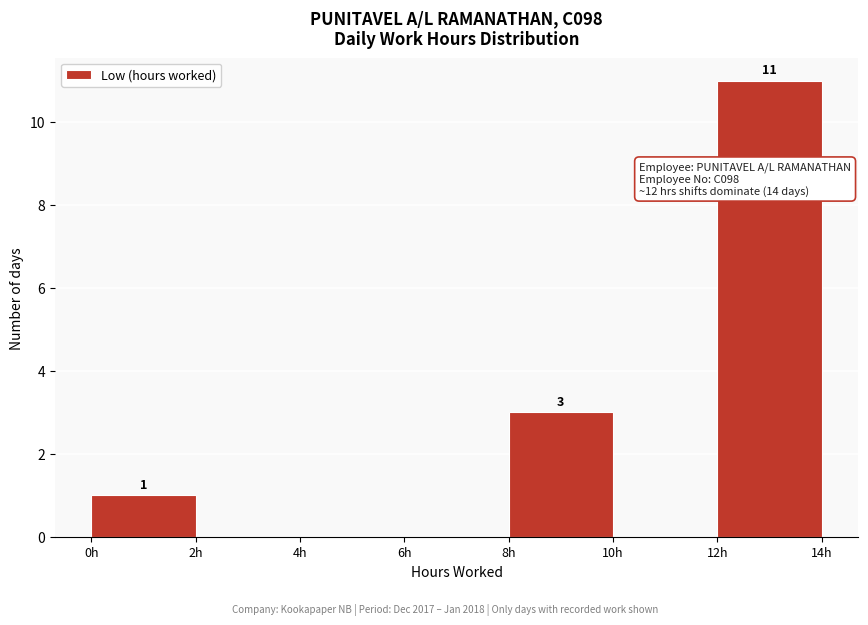

Over which range of the x-axis is the bar tallest?

12 to 14